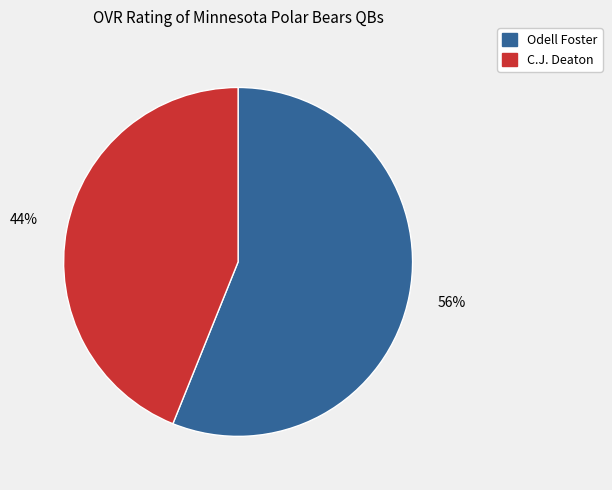

To the nearest percent, what percentage of the pie is Odell Foster?

56%